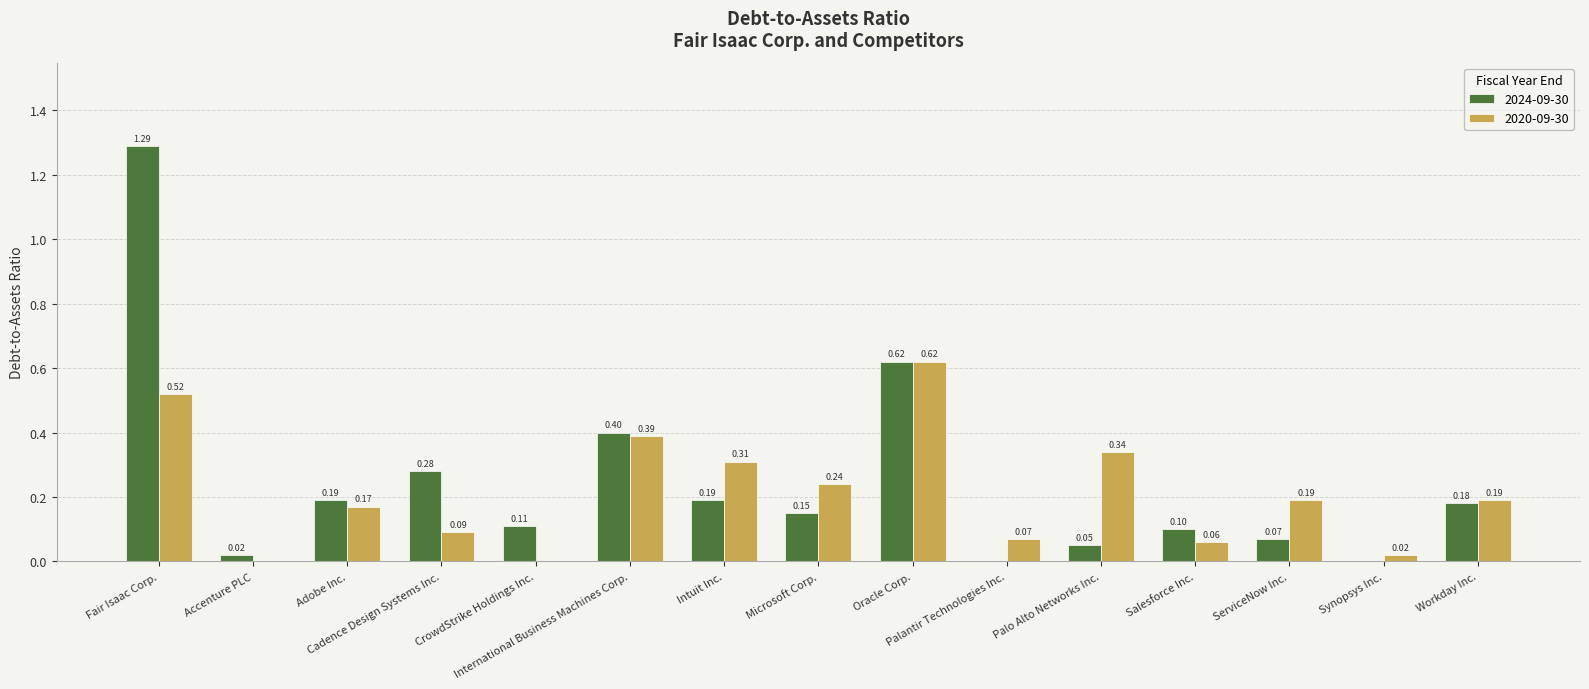

What are all the series names shown in the legend?

2024-09-30, 2020-09-30